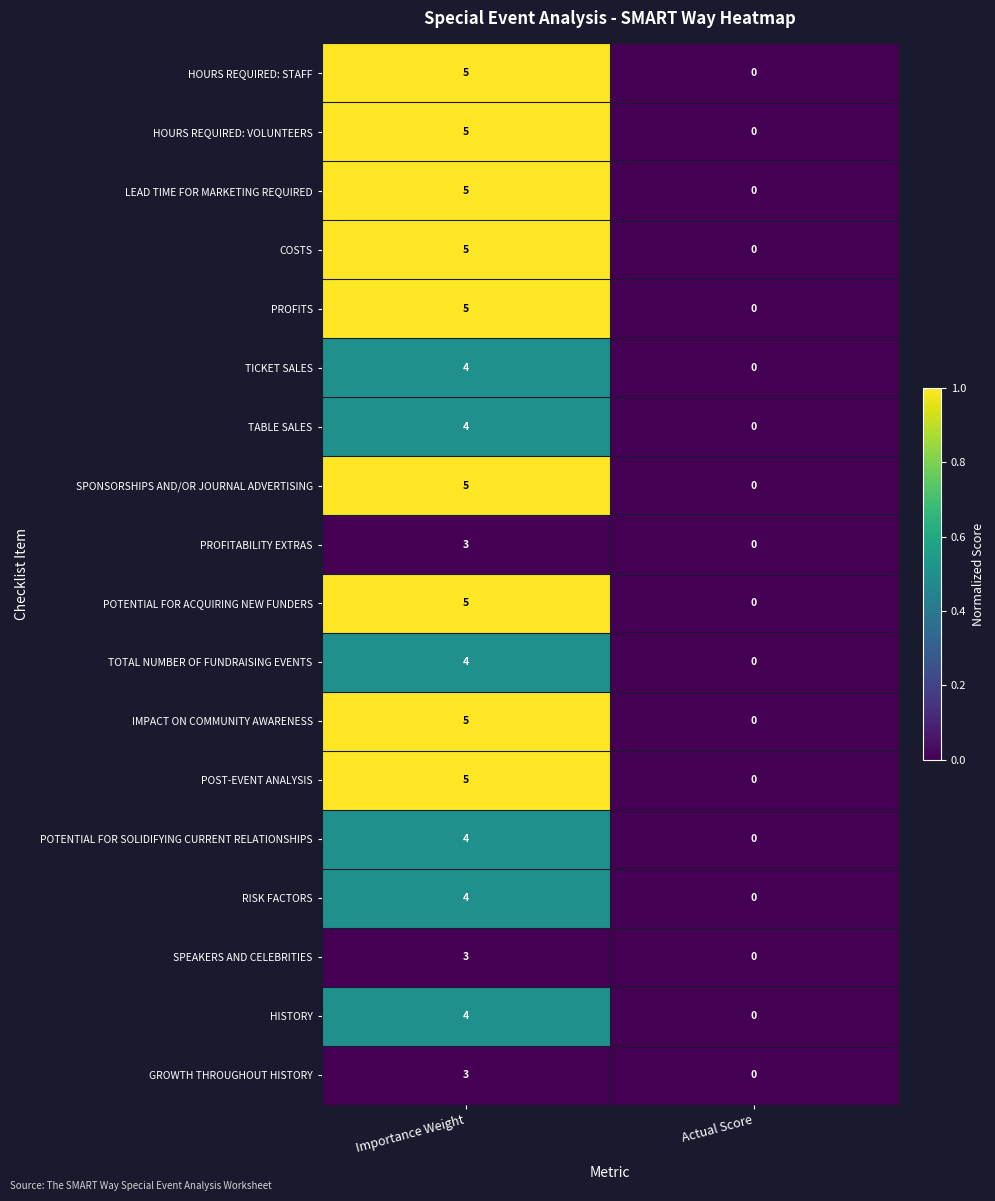

At which category does the chart reach its minimum across all series?

Actual Score